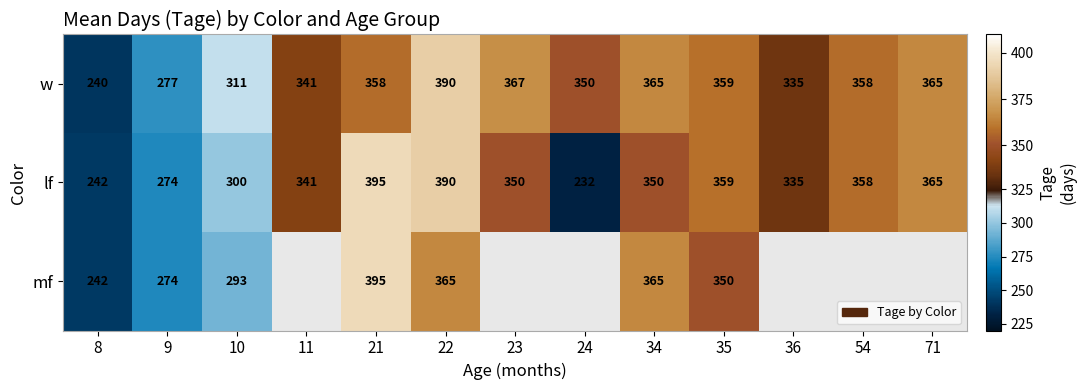

At which label does lf first exceed 350?

21